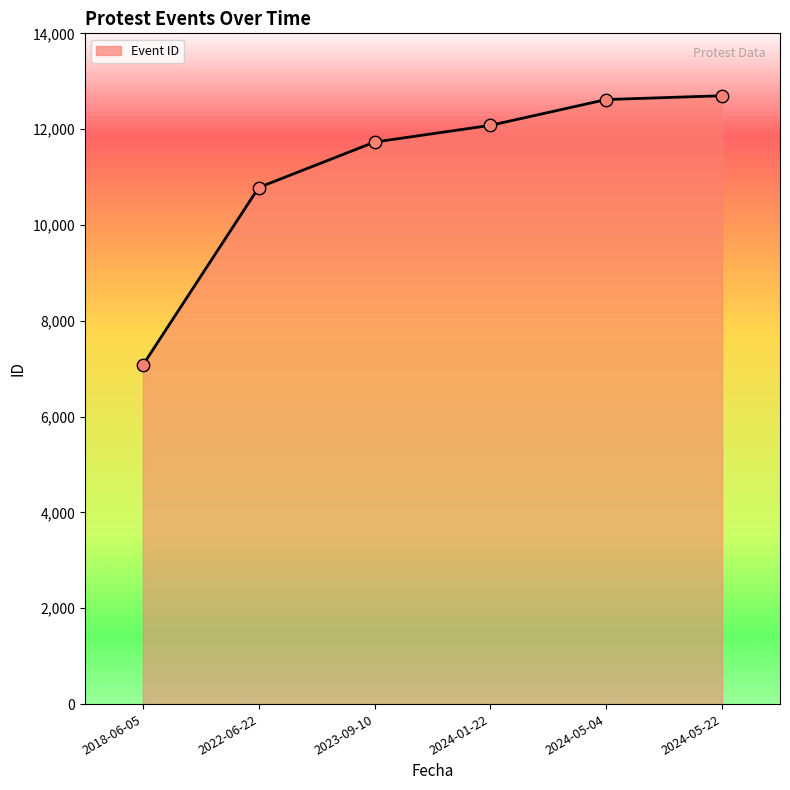

What is the ratio of the value at 2023-09-10 to the value at 2024-01-22?

1.0